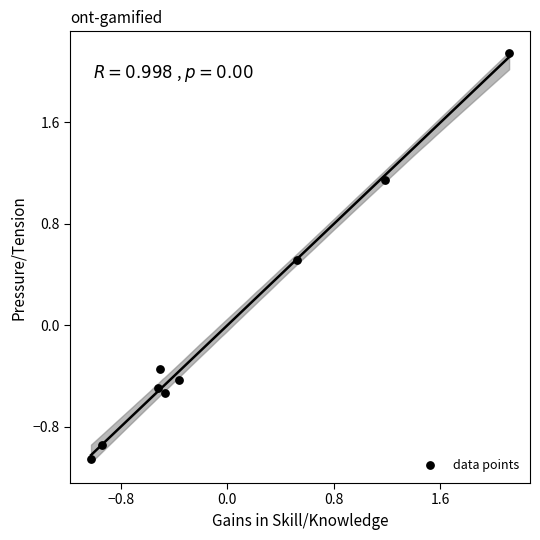

What is the range of Y values (max minus min)?

3.2